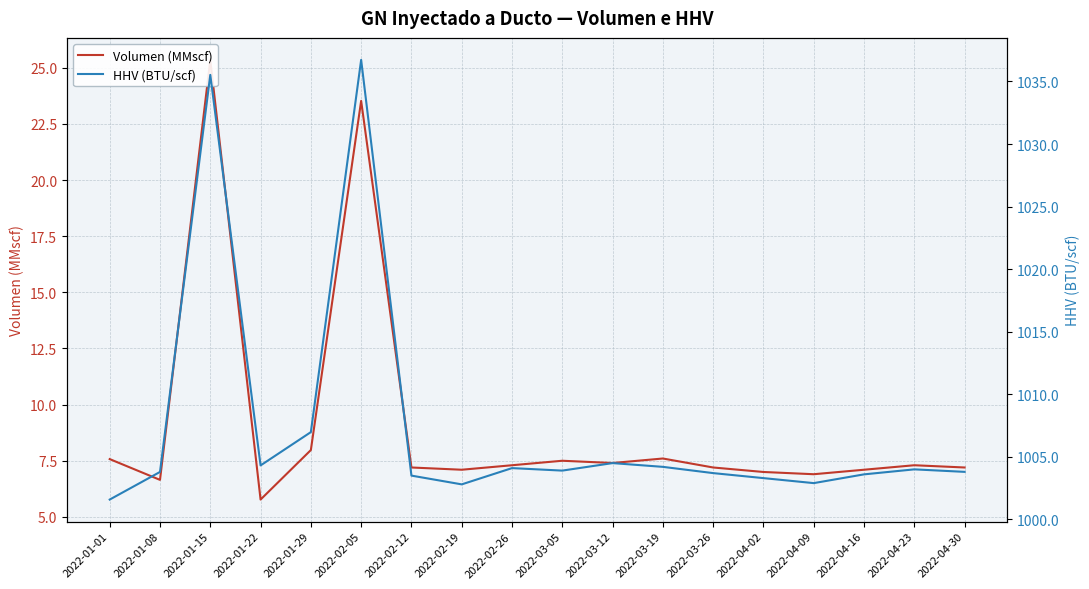

Is it true that HHV (BTU/scf) equals 1003.8 at 2022-04-30?

True